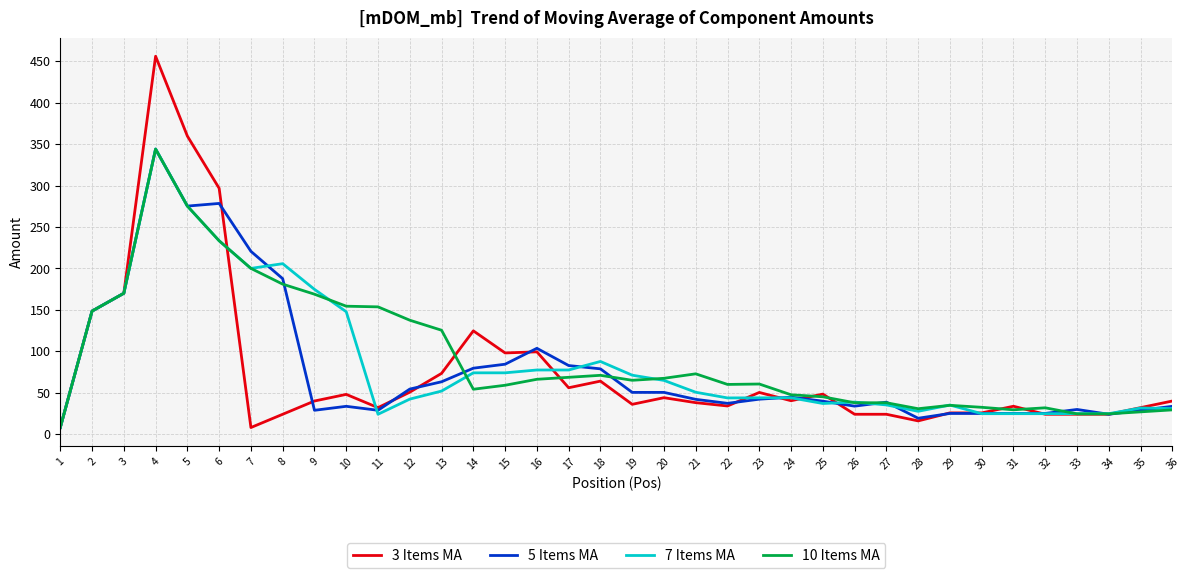

What is the total value across all series at 33?

103.0